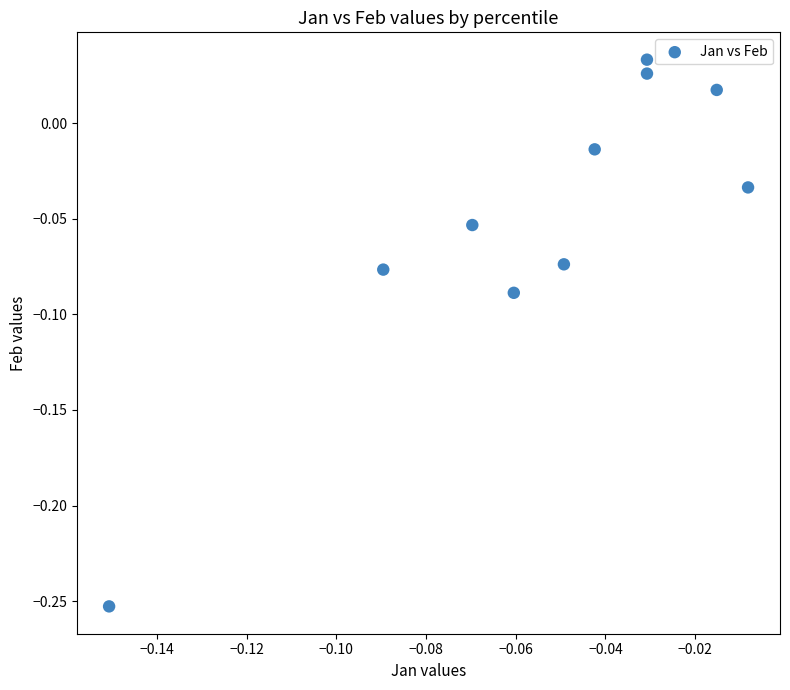

What is the range of Y values (max minus min)?

0.3